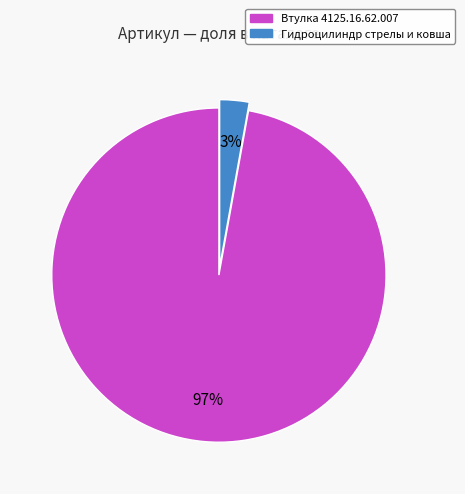

Which slice represents more than half of the pie?

Втулка 4125.16.62.007